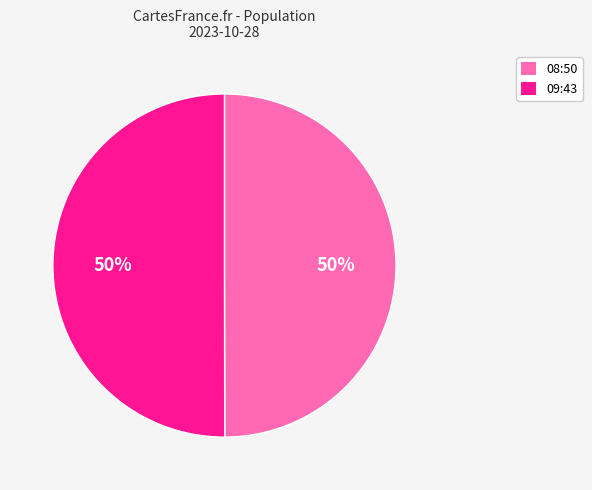

Is it true that 08:50 is 50% of the pie?

True